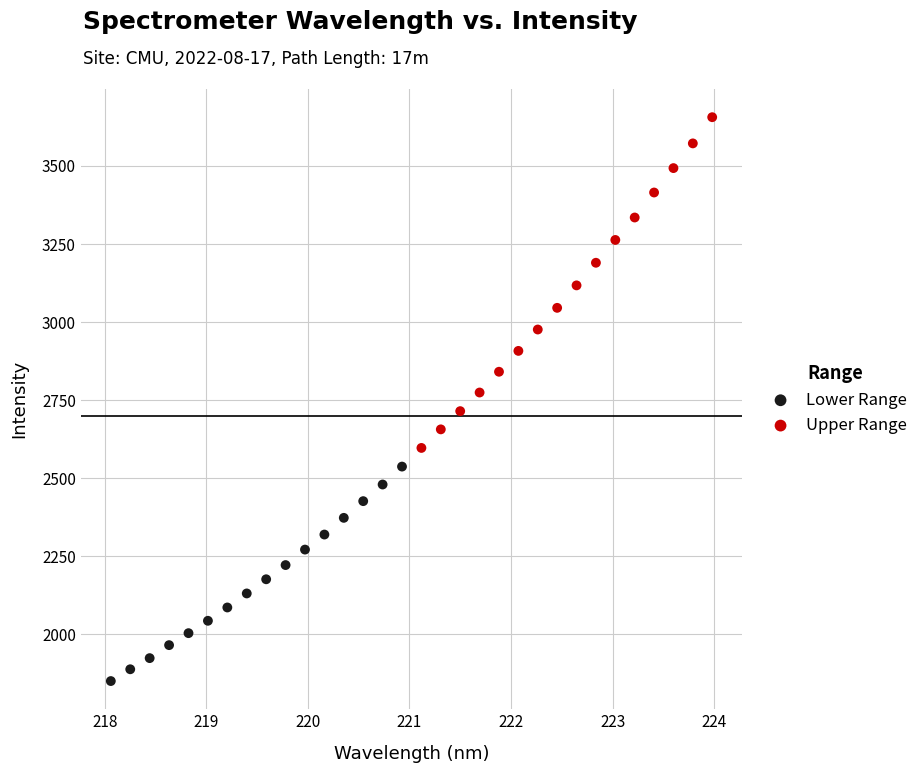

Which series contains the highest Y value?

Upper Range